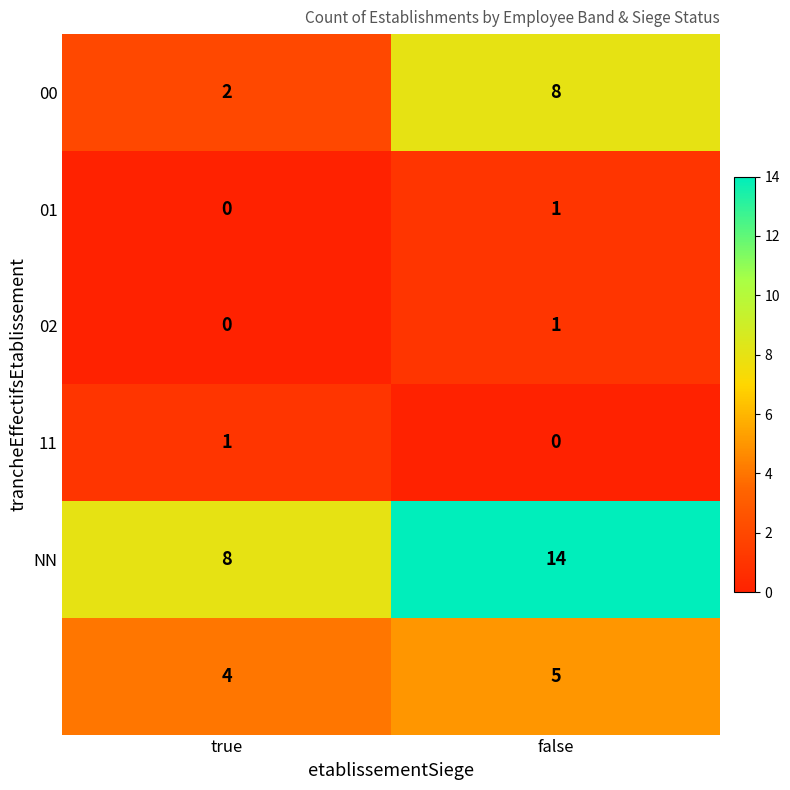

What is the difference between the highest and lowest values at true?

8